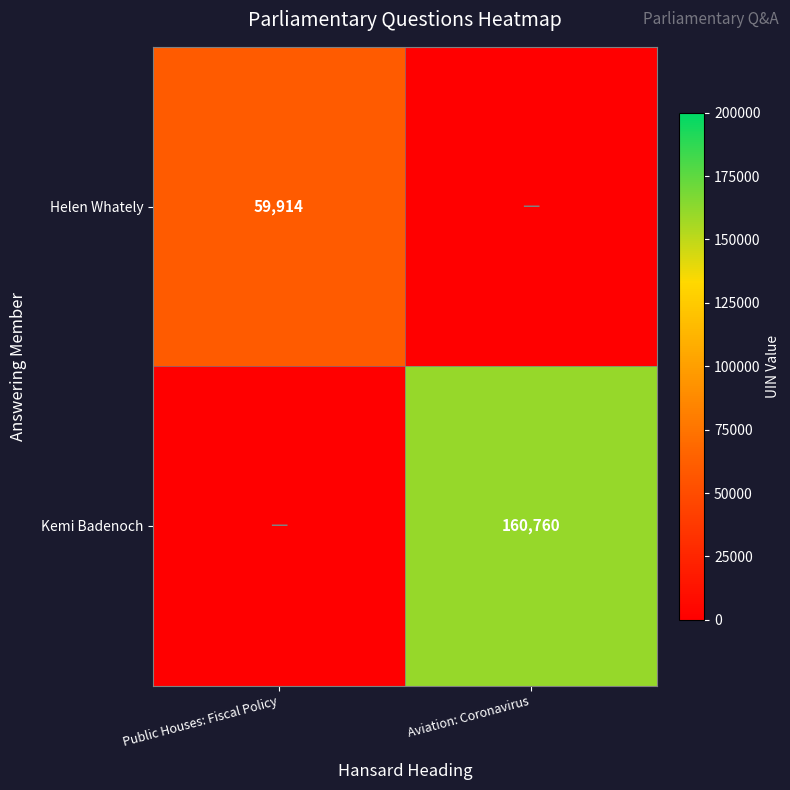

Is it true that Kemi Badenoch equals 160760 at Aviation: Coronavirus?

True